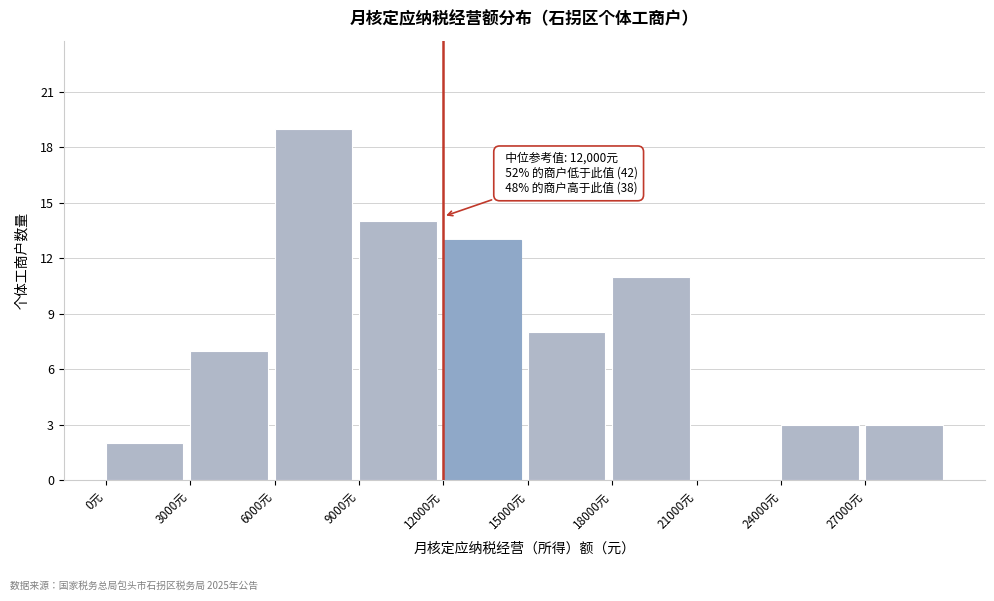

Which range on the x-axis has the tallest bar?

6000 to 9000